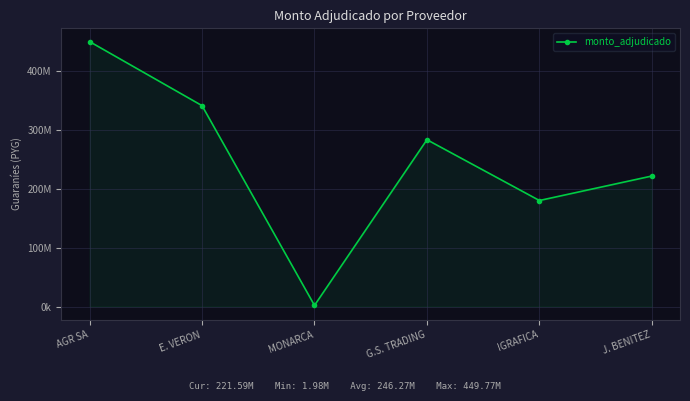

How many interior local valleys (lower than both neighbors) does the data have?

2